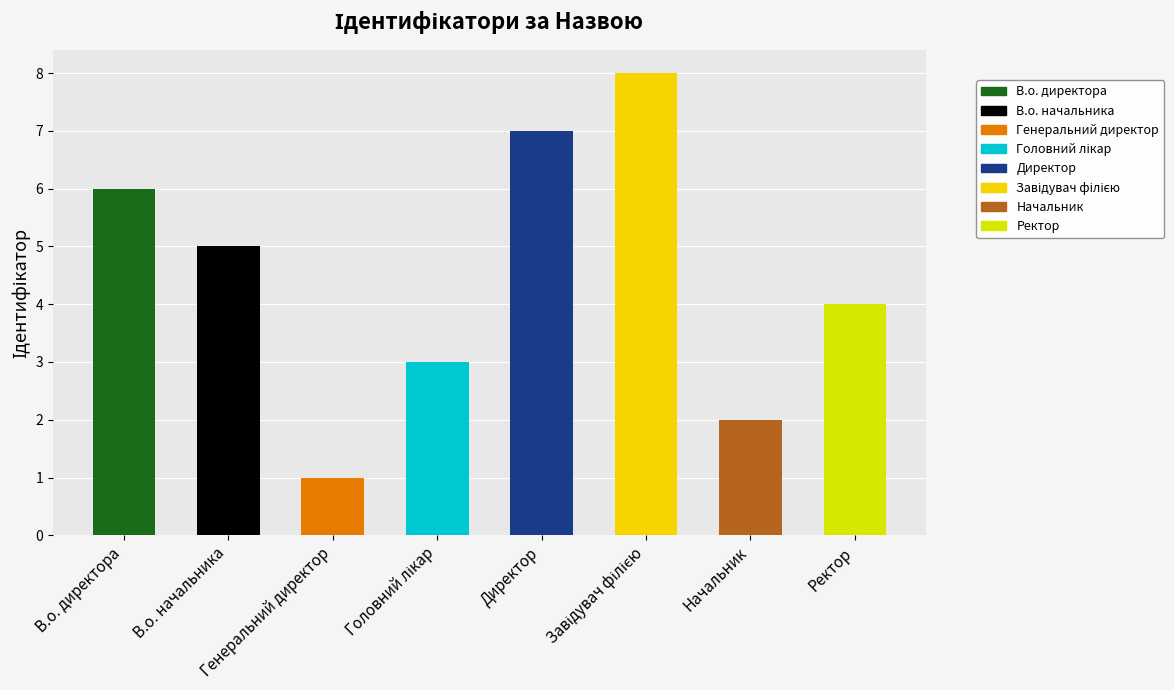

Are the bars grouped side by side (vs. stacked)?

No